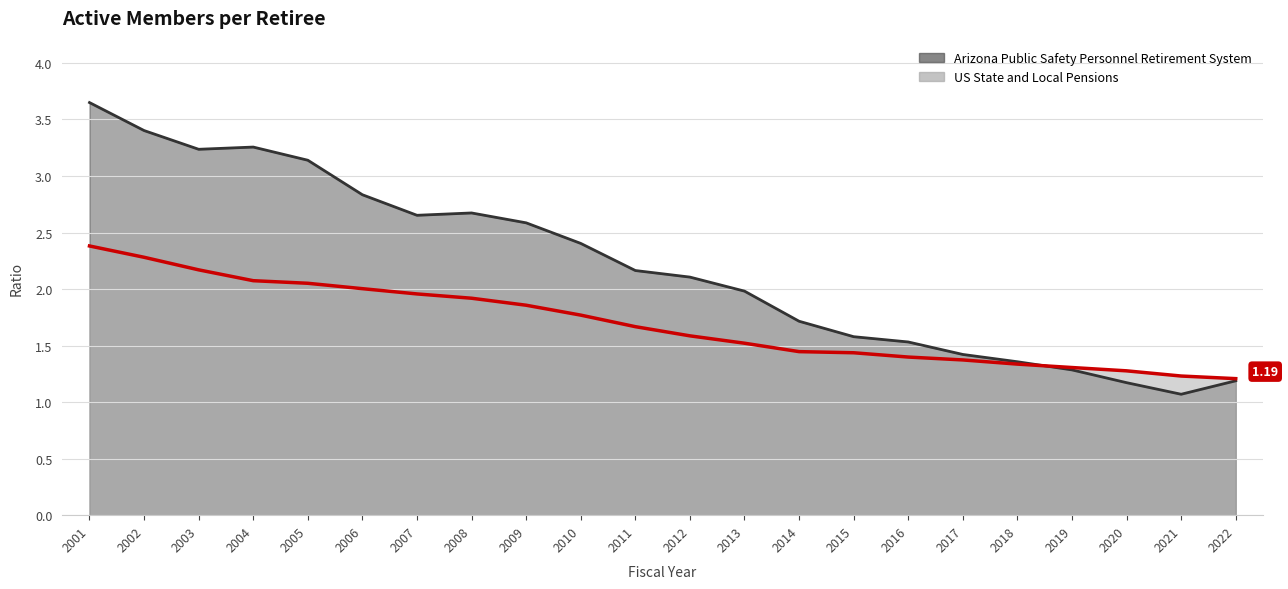

List the series in order of their overall mean, highest first.

Arizona Public Safety Personnel Retirement System, US State and Local Pensions